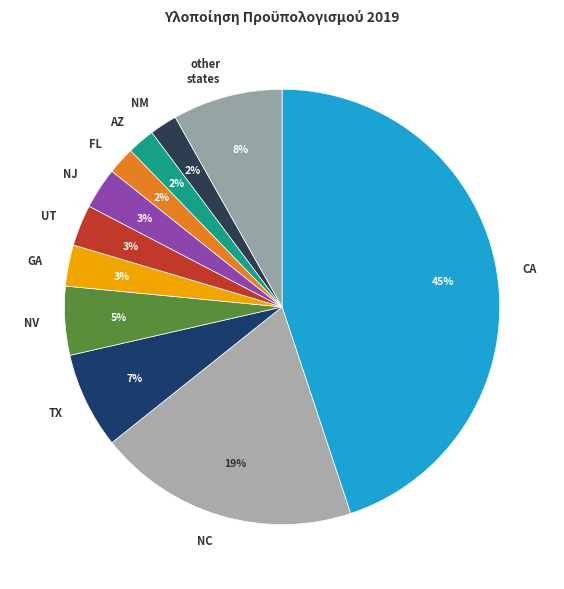

To the nearest percent, what percentage of the pie is NC?

19%